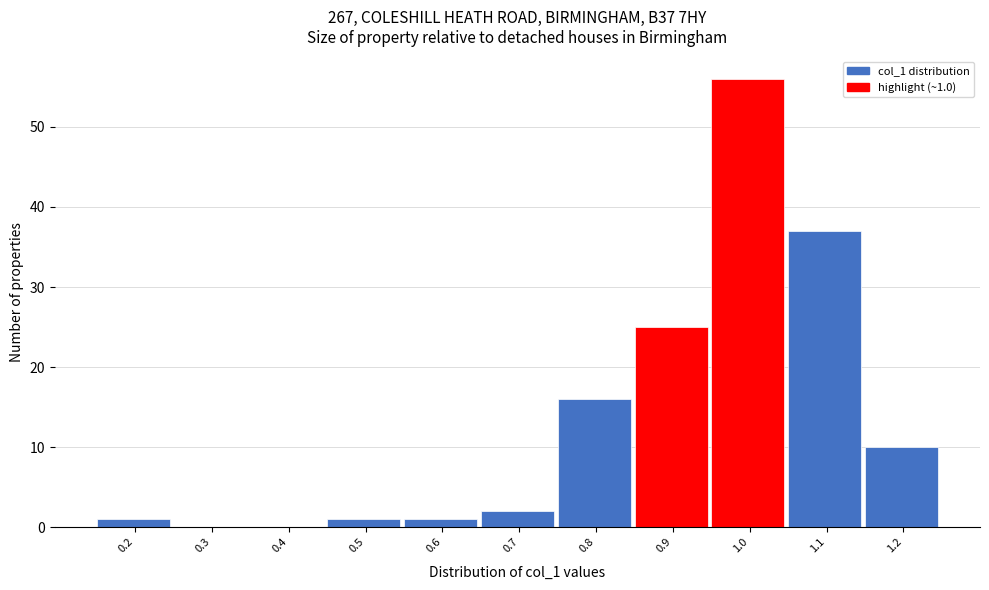

Reading left to right, extract all data points from this chart.

0.2=1	0.3=0	0.4=0	0.5=1	0.6=1	0.7=2	0.8=16	0.9=25	1.0=56	1.1=37	1.2=10